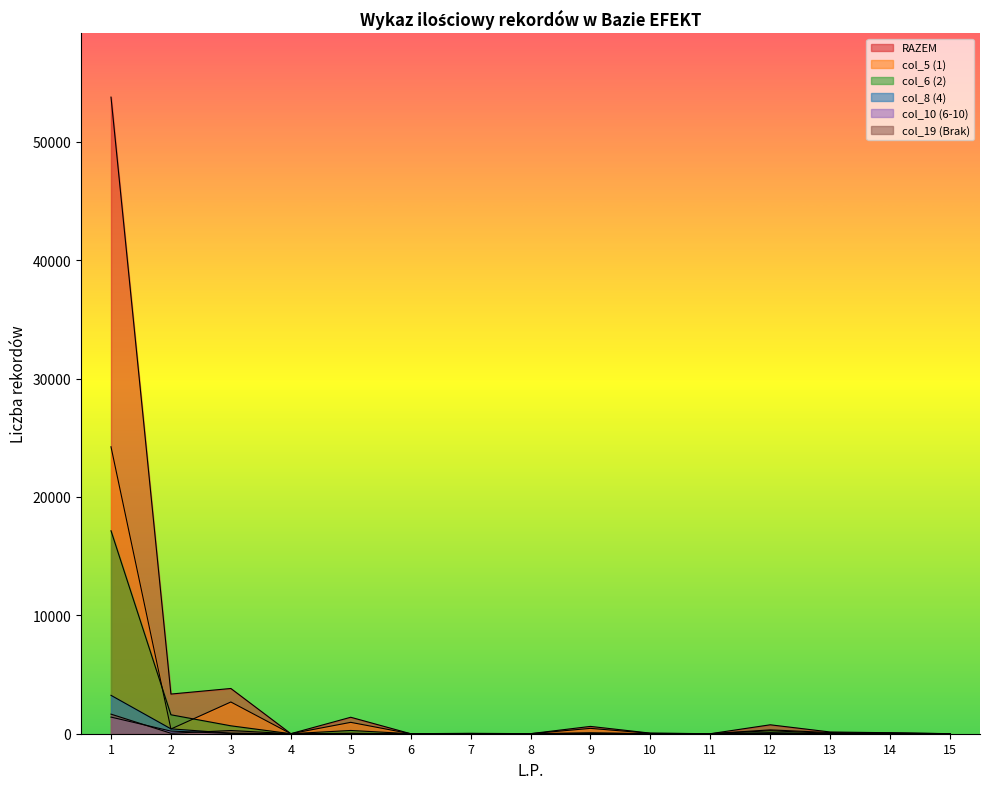

True or false: col_19 (Brak) and col_10 (6-10) intersect in this chart.

True